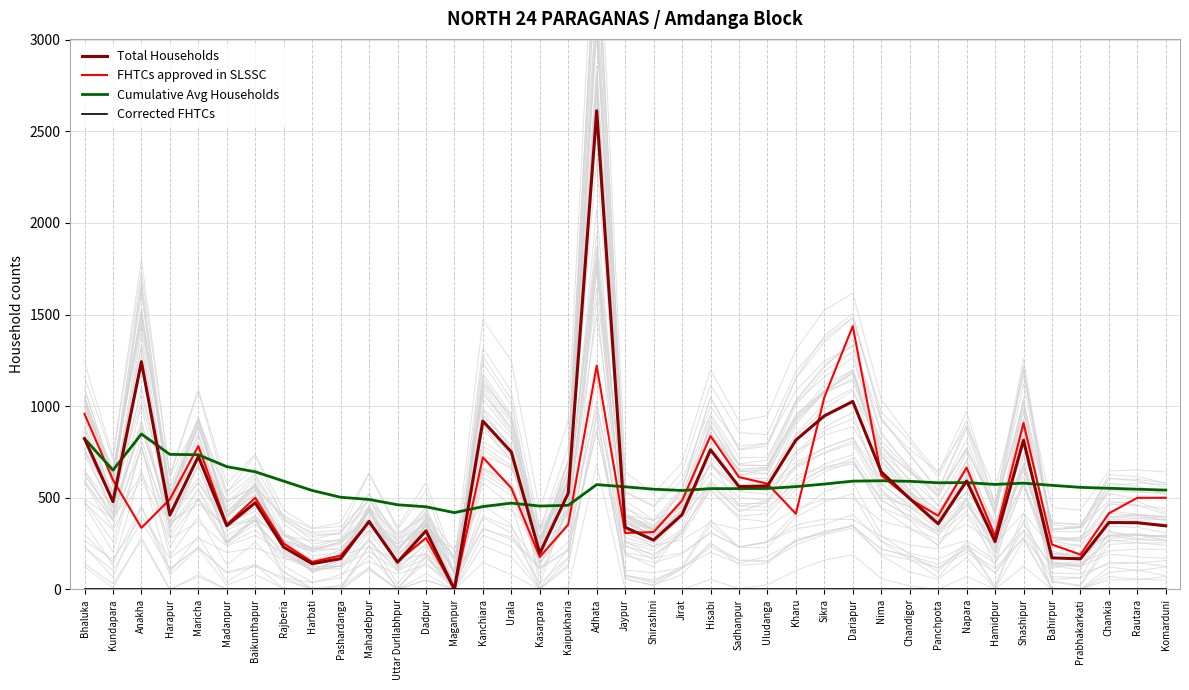

True or false: Corrected FHTCs and FHTCs approved in SLSSC intersect in this chart.

False